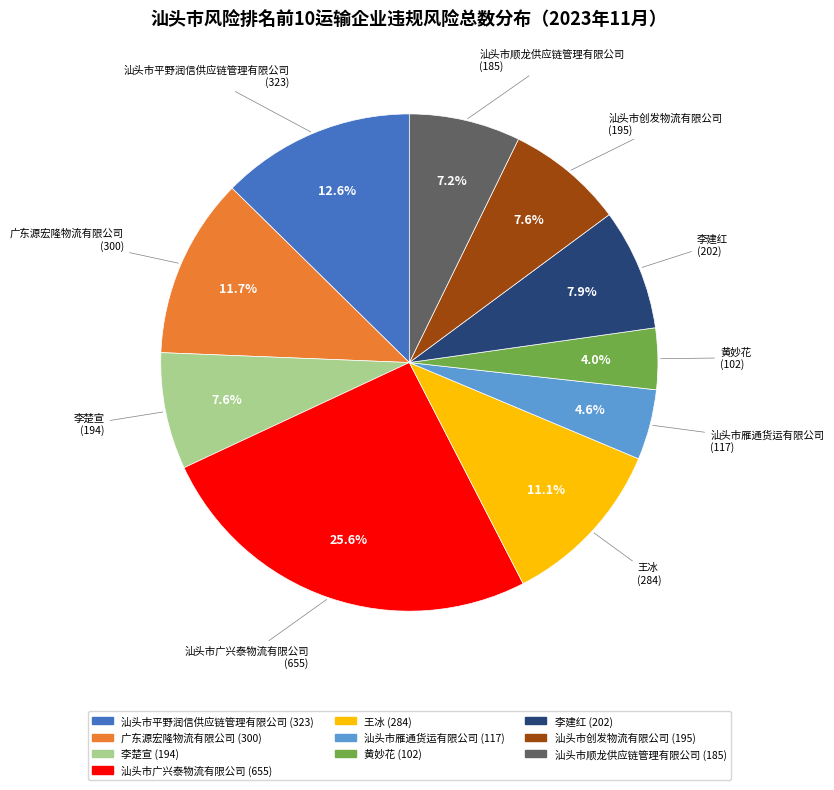

To the nearest percent, what is the combined percentage of 汕头市顺龙供应链管理有限公司 and 广东源宏隆物流有限公司?

19%